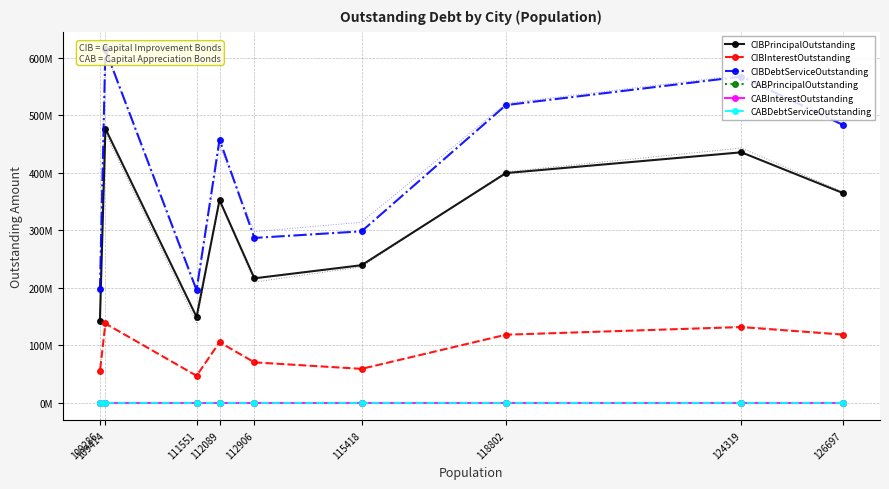

True or false: CIBDebtServiceOutstanding has more than 0 interior local peaks.

True